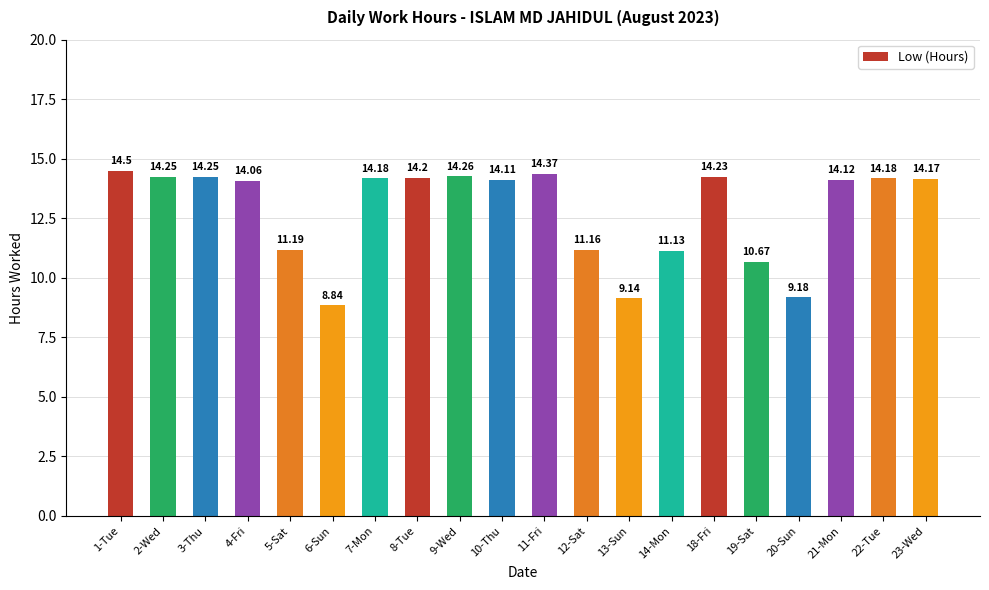

What is the difference between the values at 21-Mon and 3-Thu?

0.1